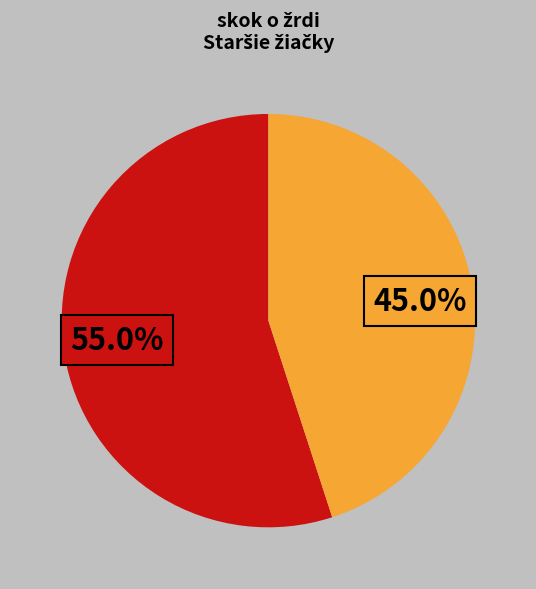

Does any single category account for the majority?

Yes